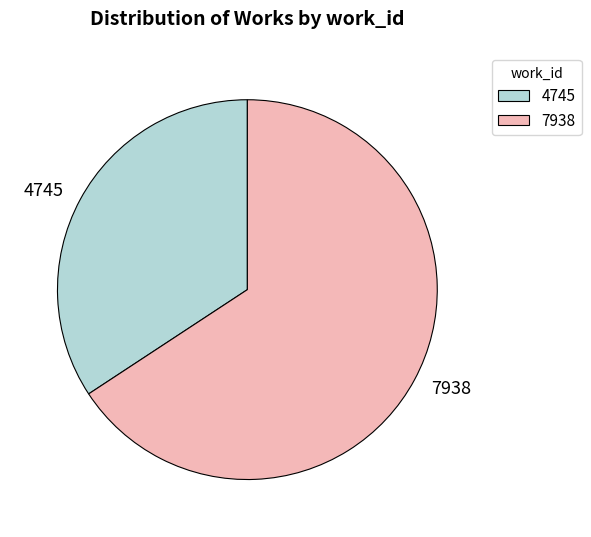

Between 7938 and 4745, which is larger?

7938